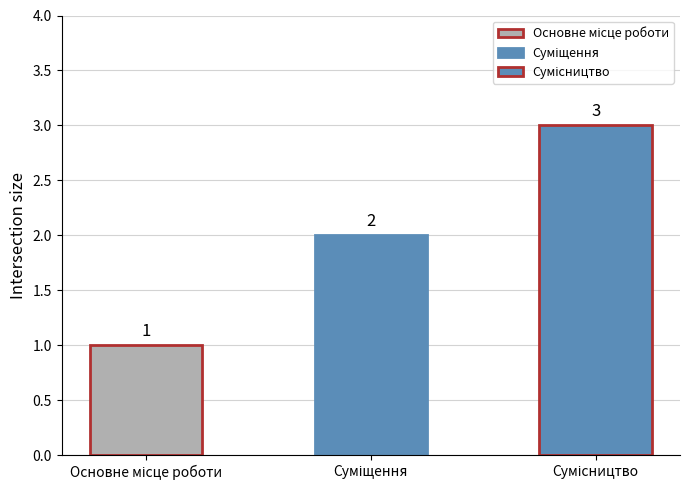

The chart shows a value of 3 at Сумісництво. True or false?

True